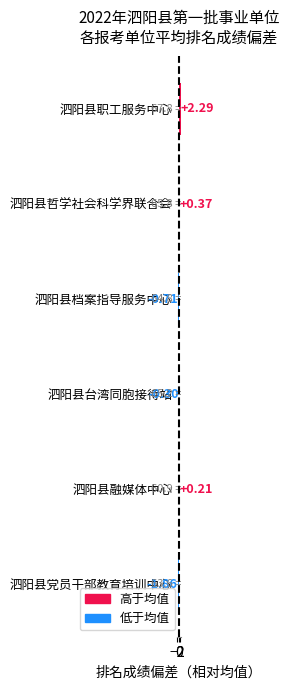

Which category has the highest value across all series?

泗阳县职工服务中心